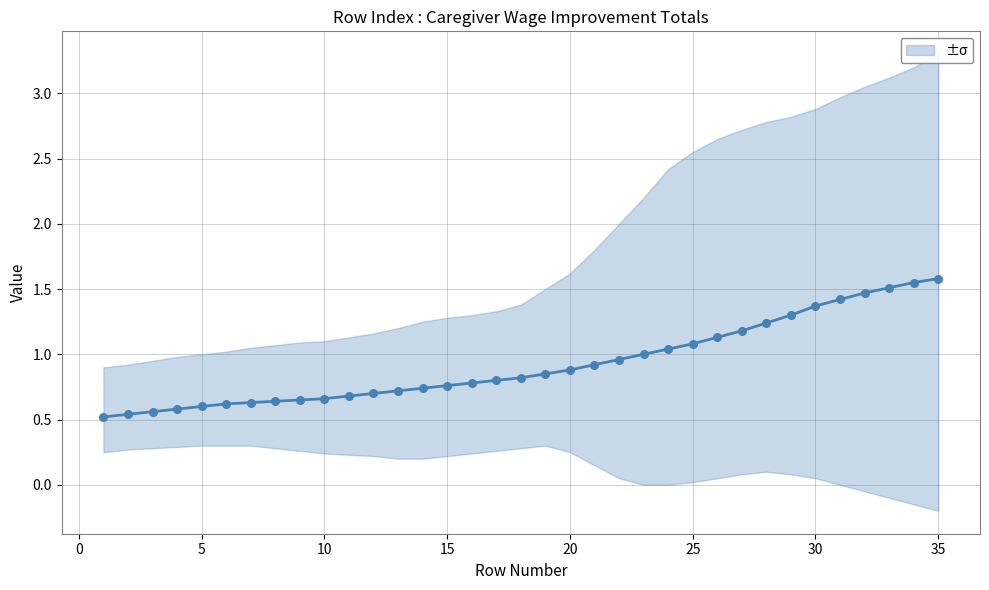

What is the total value across all series at 12?

1.4